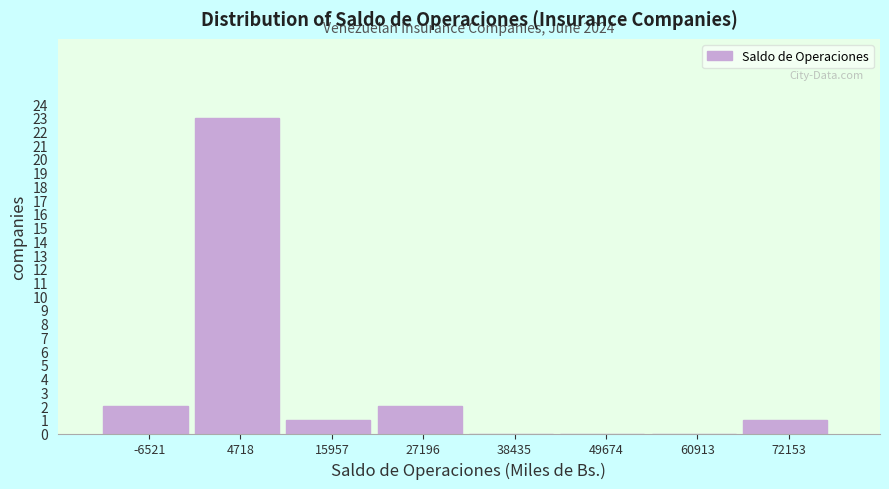

Over which range of the x-axis is the bar tallest?

0 to 10000